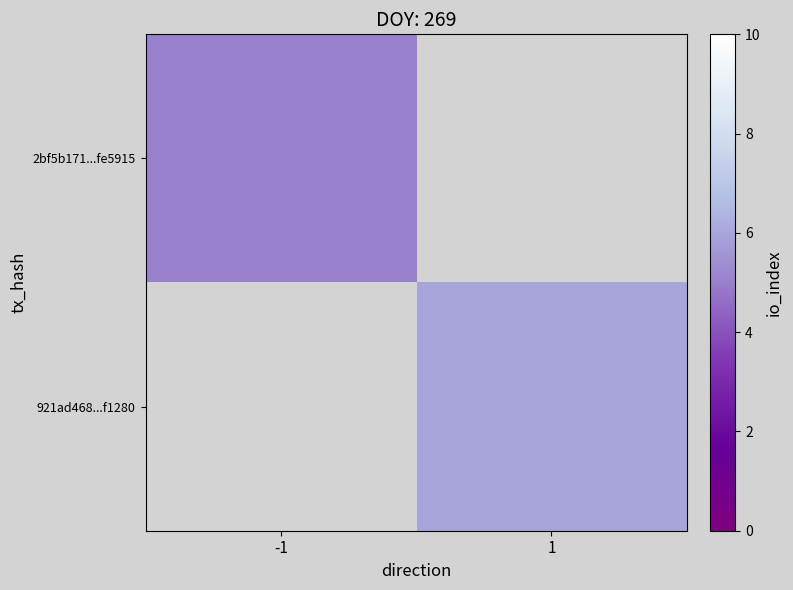

Rank the series by their maximum value, from lowest to highest.

2bf5b171...fe5915, 921ad468...f1280